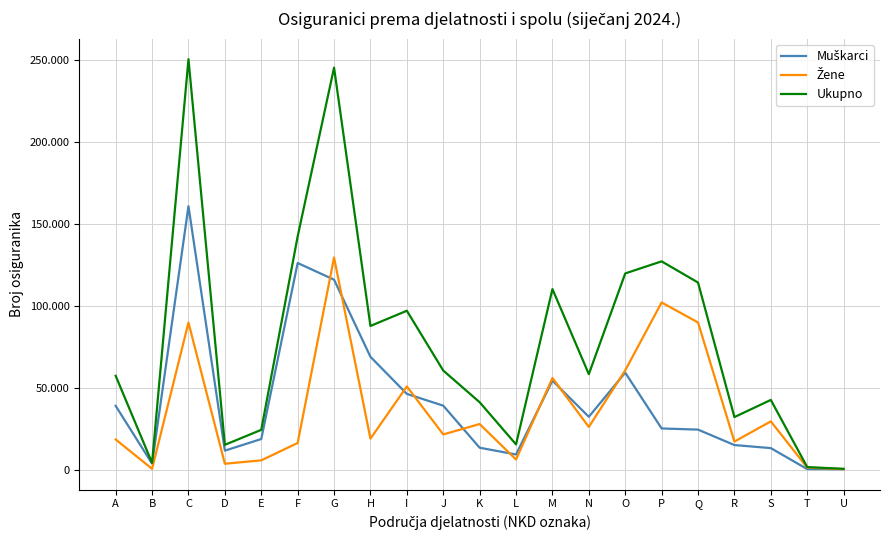

Does the chart have visible grid lines?

Yes